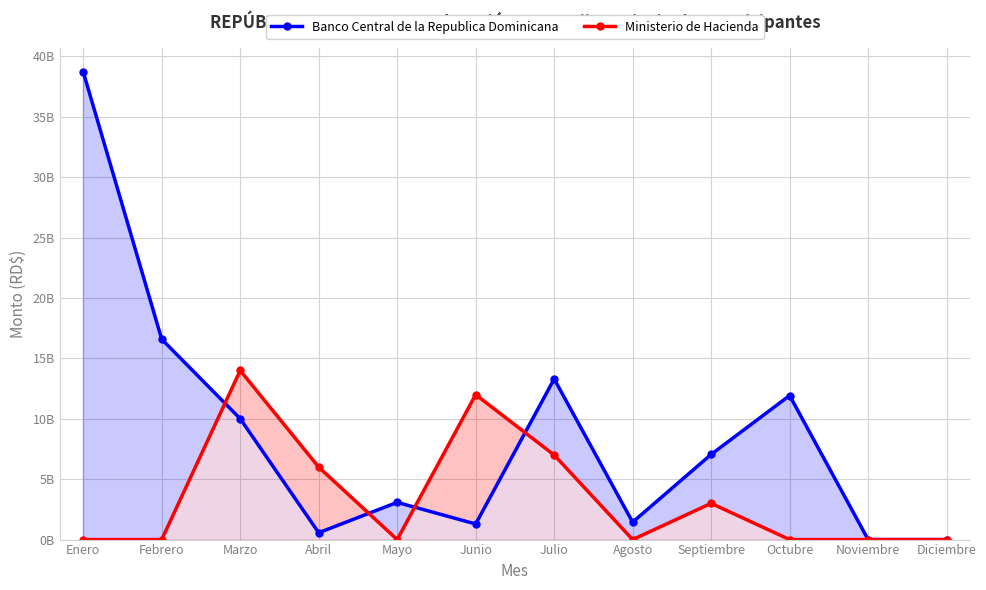

How many values in Banco Central de la Republica Dominicana are above zero?

10